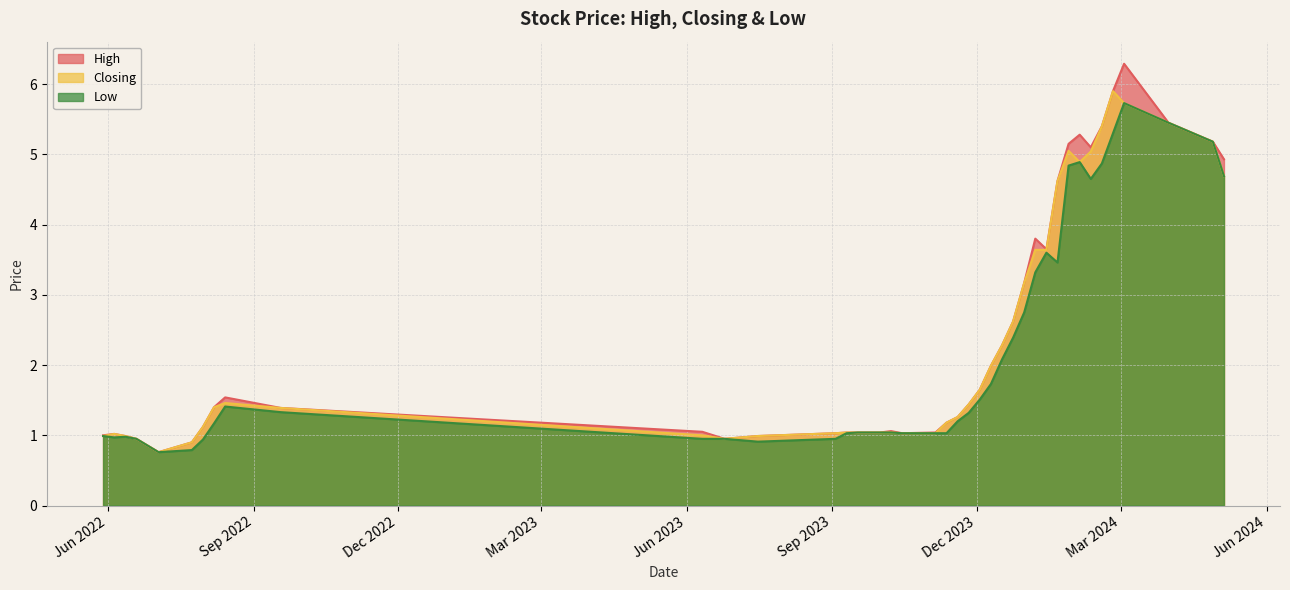

At which category does the chart reach its minimum across all series?

03/07/2022